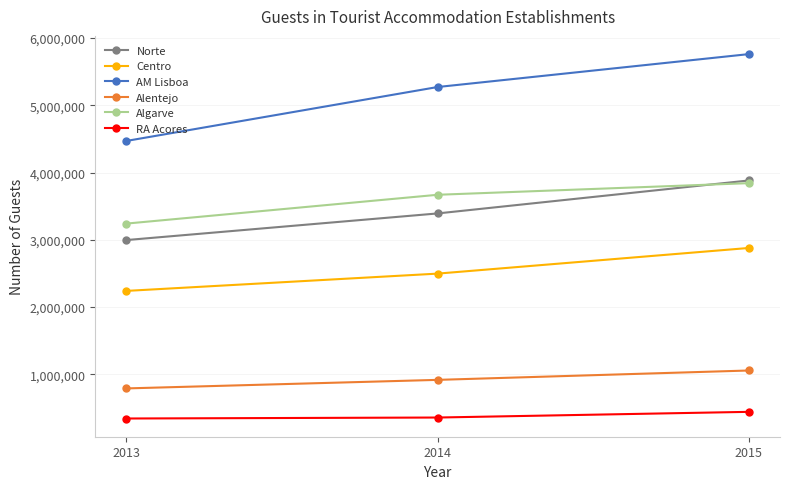

Rank the categories by Algarve value from lowest to highest.

2013, 2014, 2015